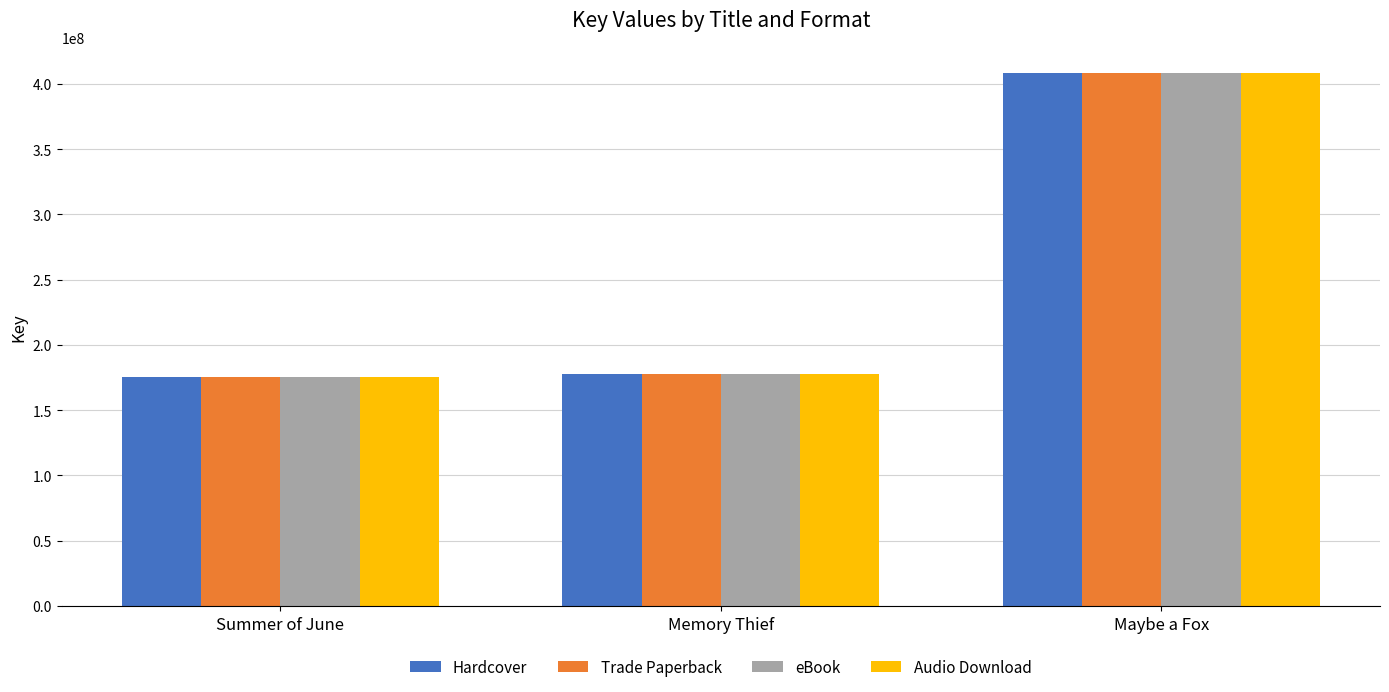

What is the difference between the eBook values at Maybe a Fox and Memory Thief?

230438718